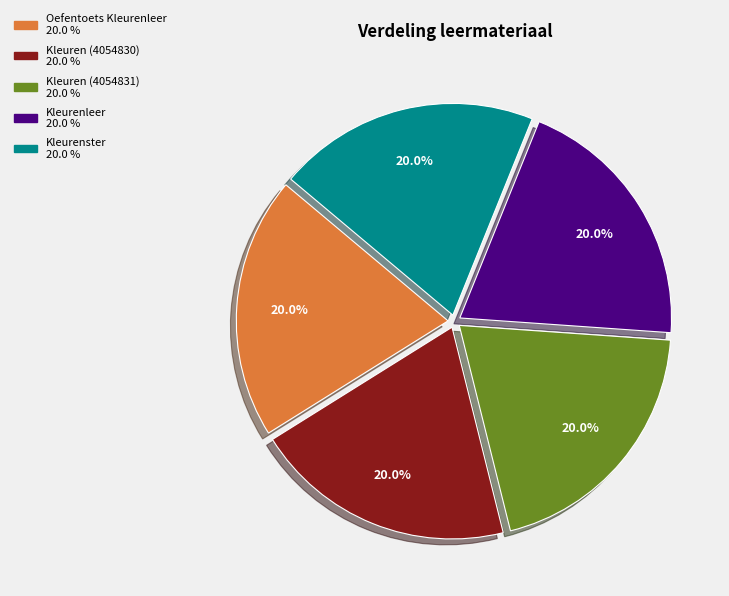

Count the number of slices in the pie.

5